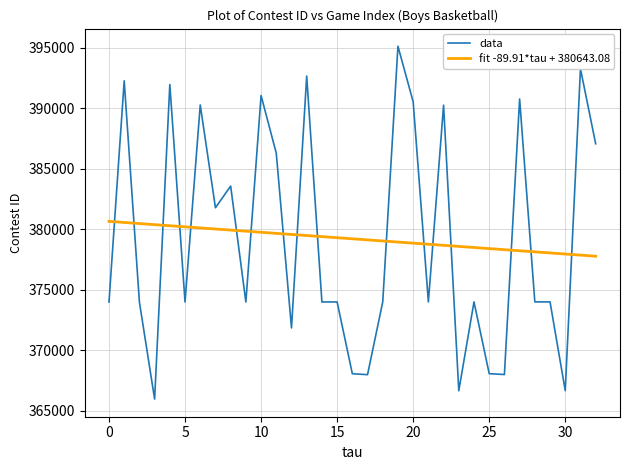

What is the minimum value for fit -89.91*tau + 380643.08?

377765.9